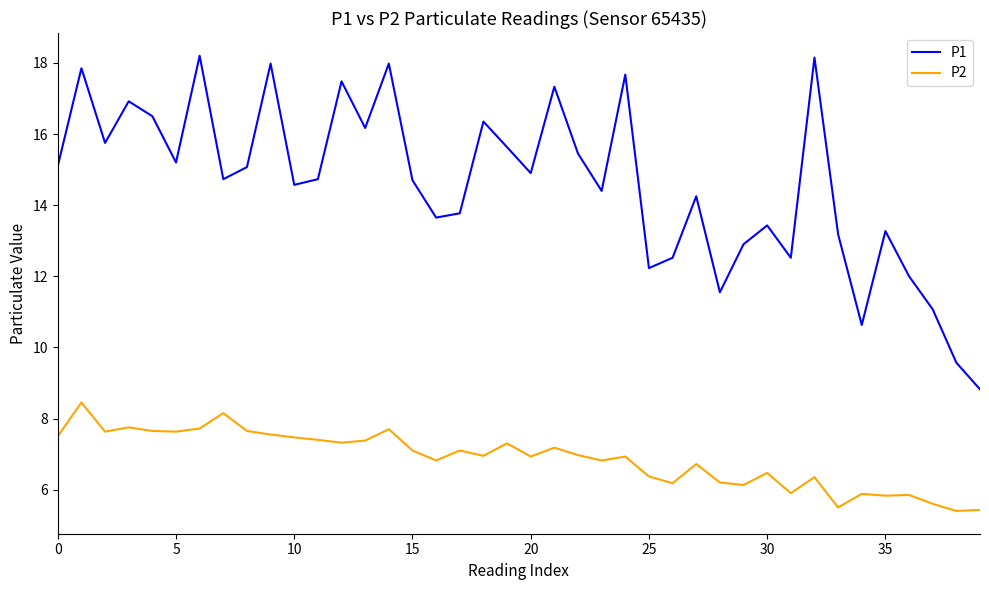

List the series in order of their overall mean, highest first.

P1, P2